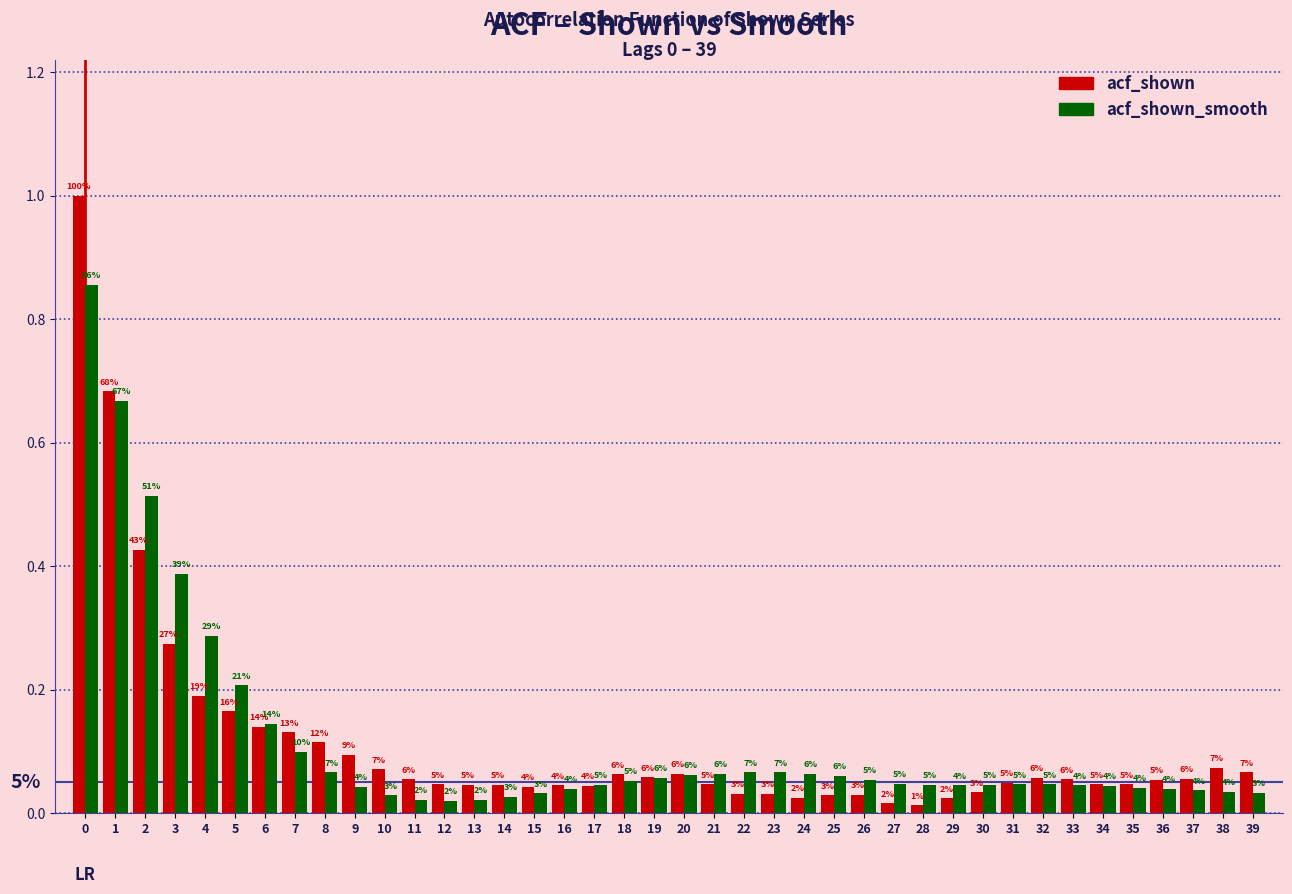

Are the bars horizontal?

No